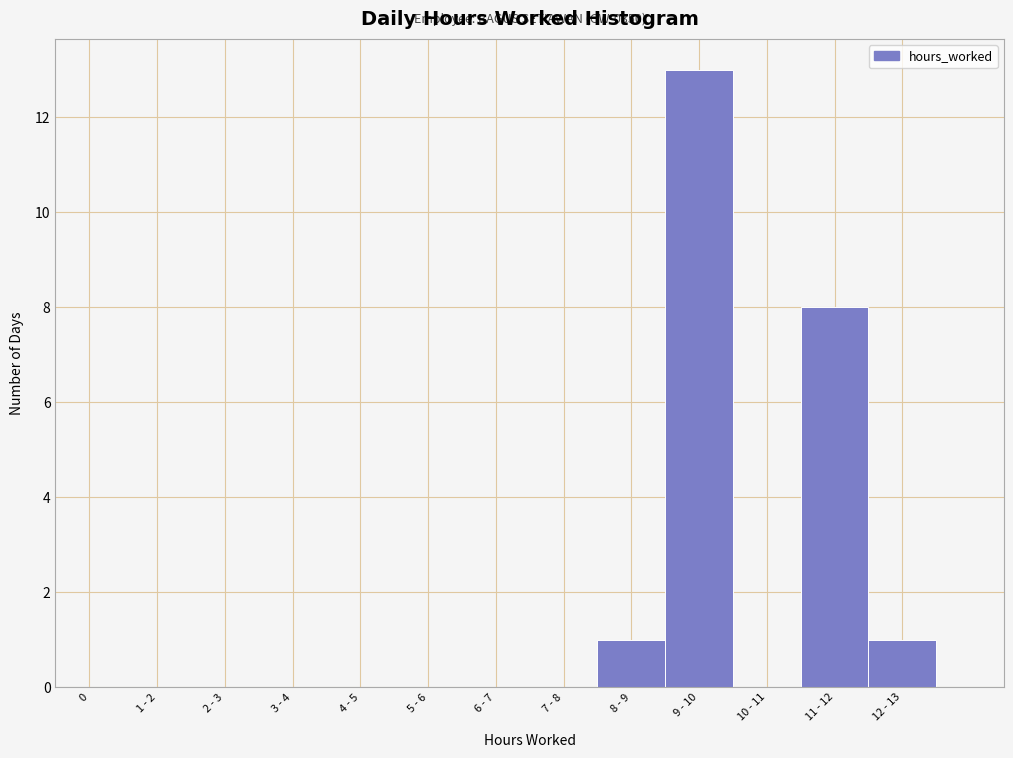

Reading left to right, transcribe all the data shown in this chart.

0=0	1 - 2=0	2 - 3=0	3 - 4=0	4 - 5=0	5 - 6=0	6 - 7=0	7 - 8=0	8 - 9=1	9 - 10=13	10 - 11=0	11 - 12=8	12 - 13=1